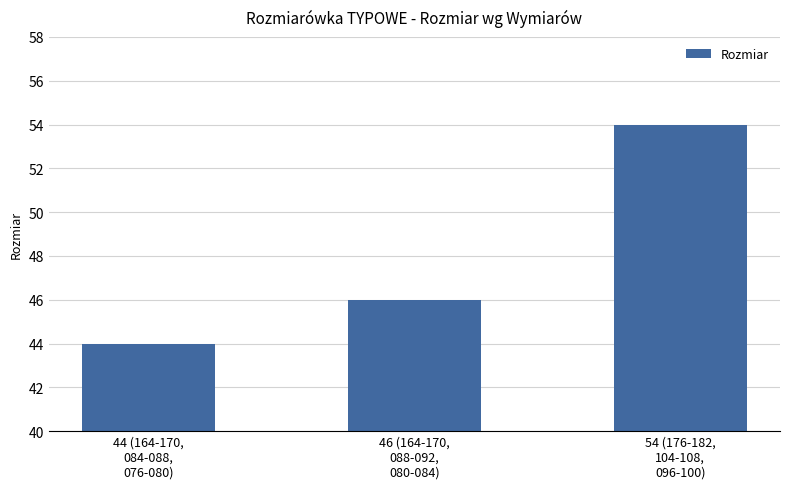

Reading left to right, transcribe all the data shown in this chart.

44 (164-170,
084-088,
076-080)=44	46 (164-170,
088-092,
080-084)=46	54 (176-182,
104-108,
096-100)=54